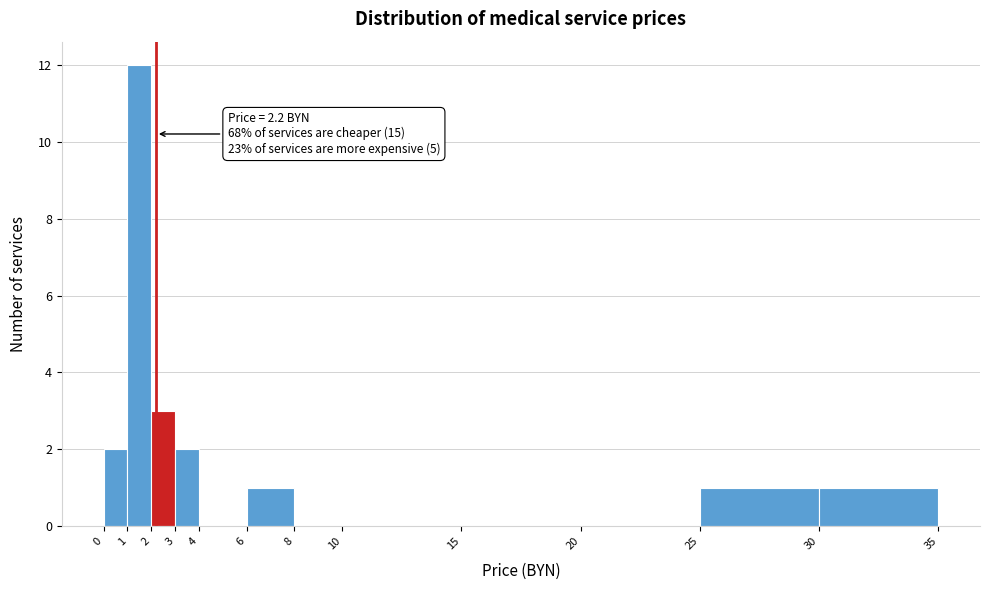

Which range on the x-axis has the tallest bar?

1 to 2